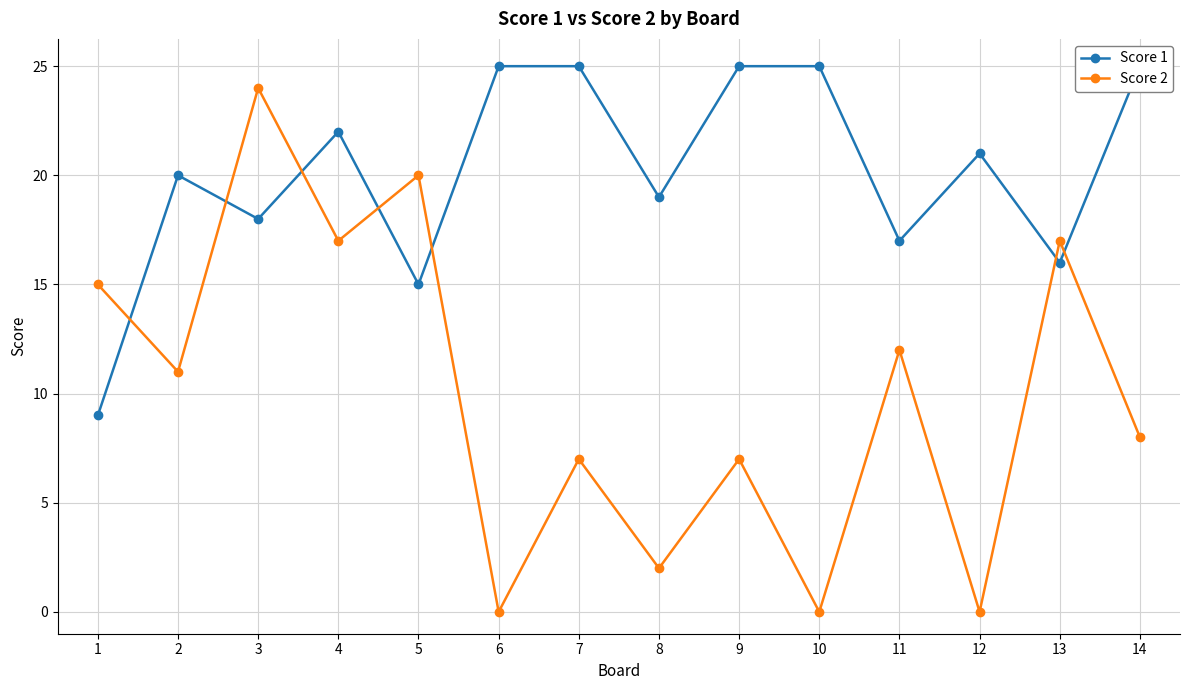

Which series has the widest spread of values?

Score 2